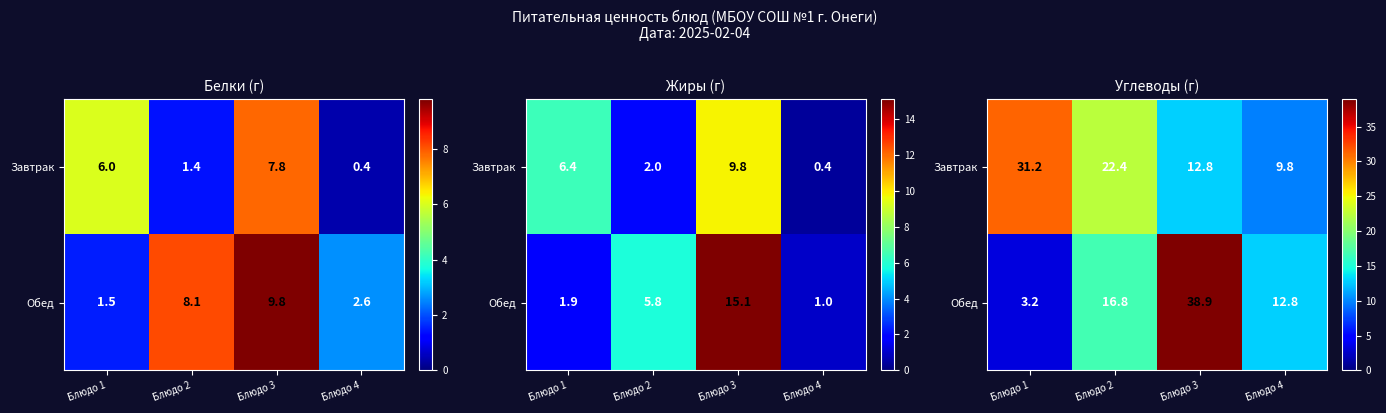

What is the sum of all Обед values?

71.7